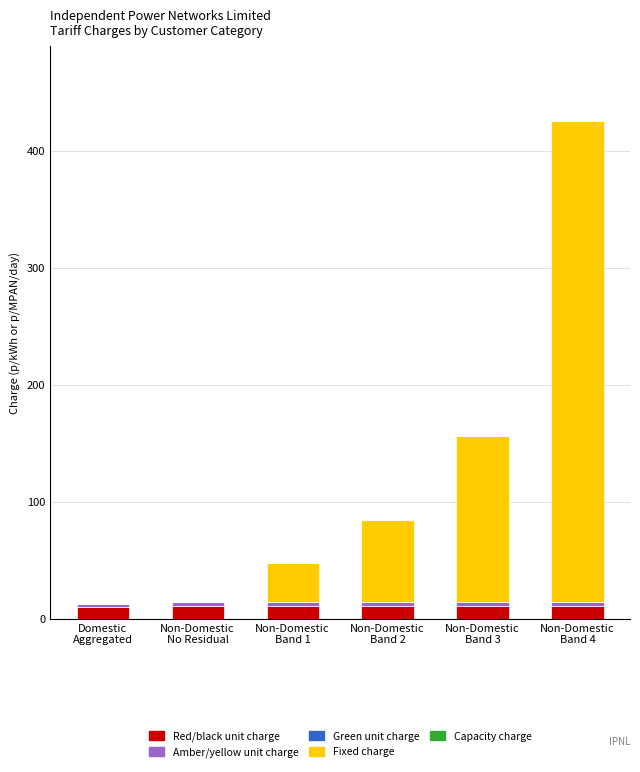

What is the highest value of the Red/black unit charge series?

10.9